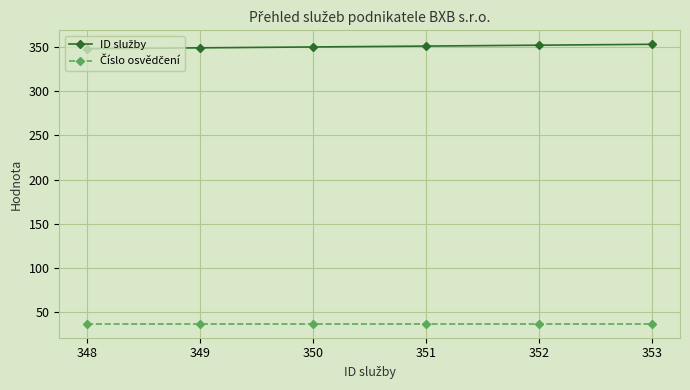

What is the smallest value displayed?

37